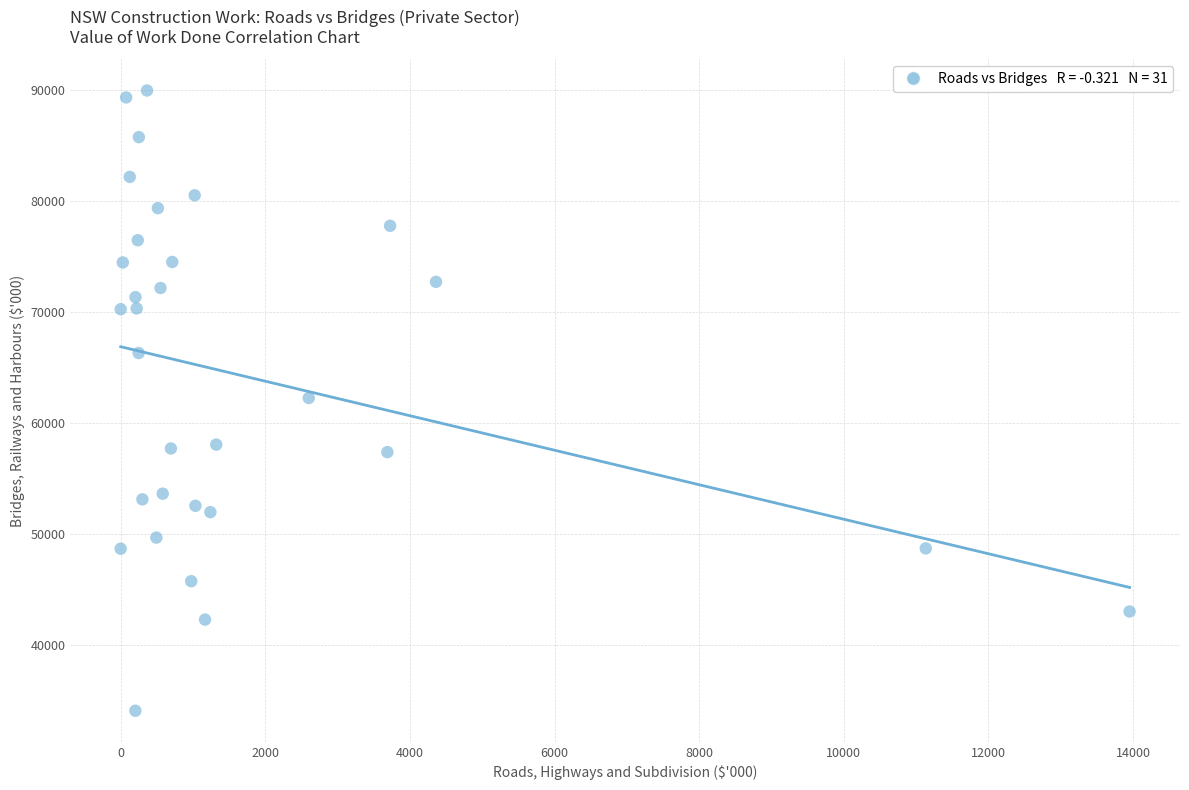

What is the range of Y values (max minus min)?

55875